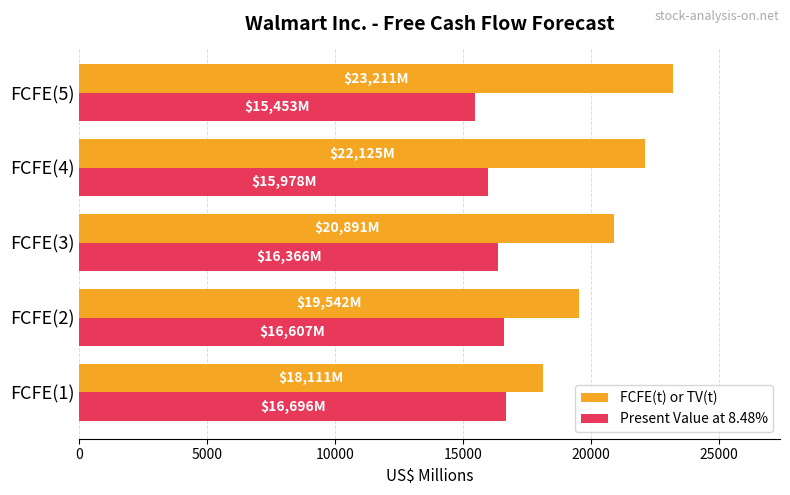

At how many categories does at least one series exceed 20664?

3